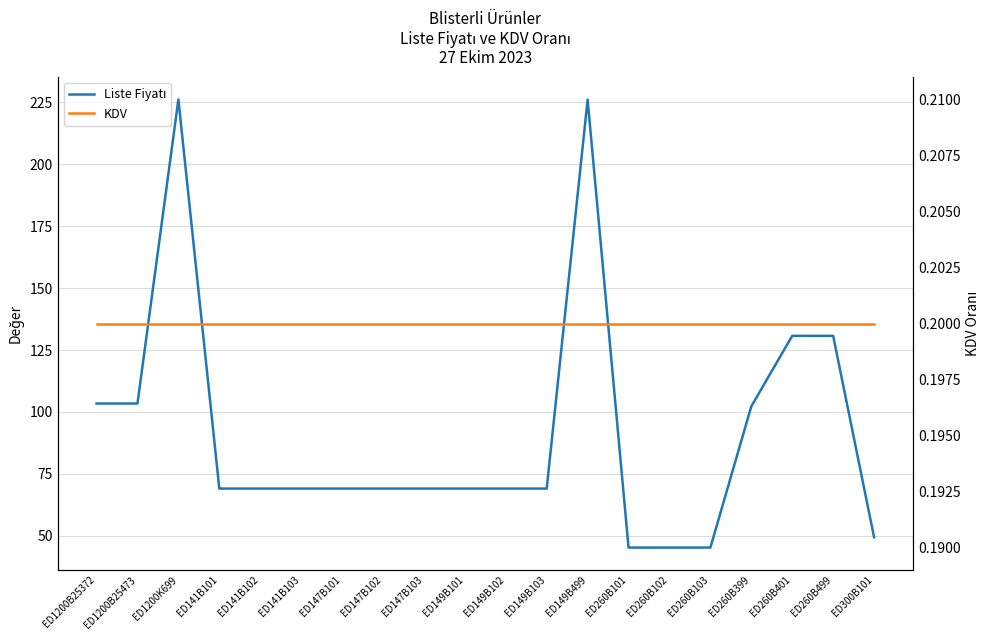

Is this an area chart (filled region under the line)?

No